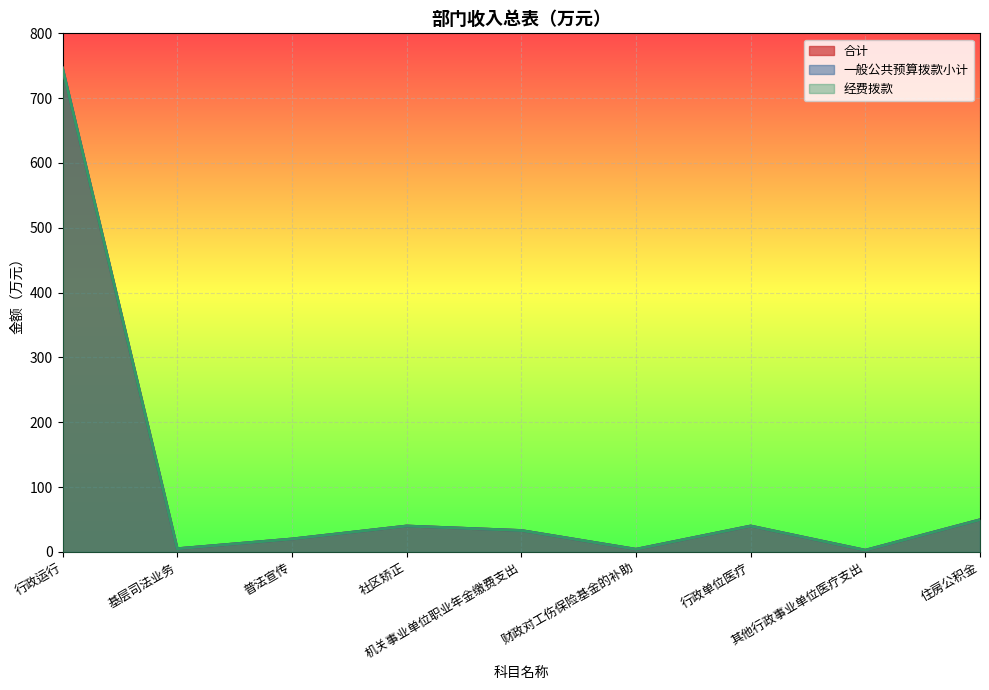

At which category is the sum across all series the highest?

行政运行